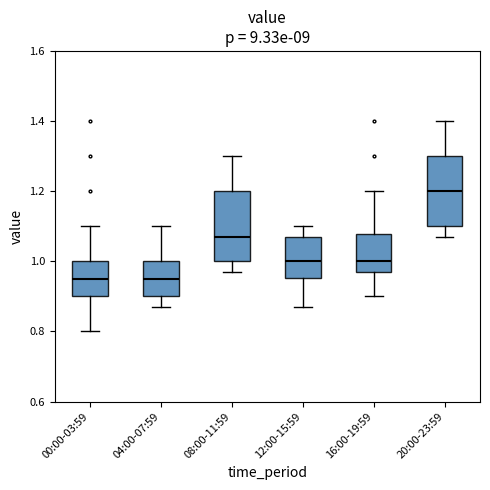

Reading left to right, read every box against the y-axis: the position of its median line, the range the box covers, and the ends of its whiskers. The values are not printed on the chart, so give them approximately, as read against the axis.

00:00-03:59: median 0.96, box 0.90 to 1.00, whiskers 0.80 to 1.10
04:00-07:59: median 0.96, box 0.90 to 1.00, whiskers 0.88 to 1.10
08:00-11:59: median 1.08, box 1.00 to 1.20, whiskers 0.98 to 1.30
12:00-15:59: median 1.00, box 0.96 to 1.08, whiskers 0.88 to 1.10
16:00-19:59: median 1.00, box 0.98 to 1.08, whiskers 0.90 to 1.20
20:00-23:59: median 1.20, box 1.10 to 1.30, whiskers 1.08 to 1.40